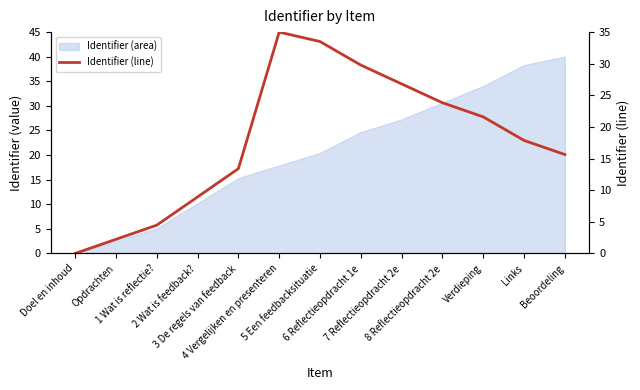

Between 2 Wat is feedback? and 4 Vergelijken en presenteren, which is larger?

4 Vergelijken en presenteren